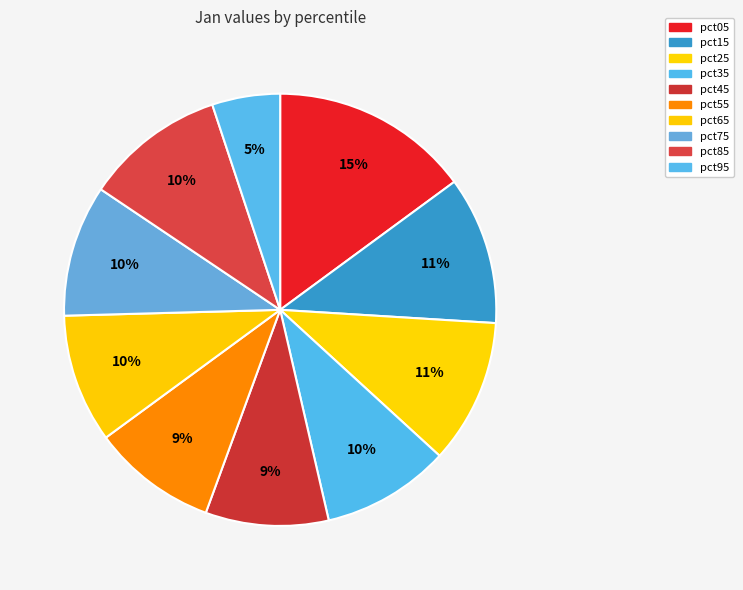

Count the number of slices in the pie.

10